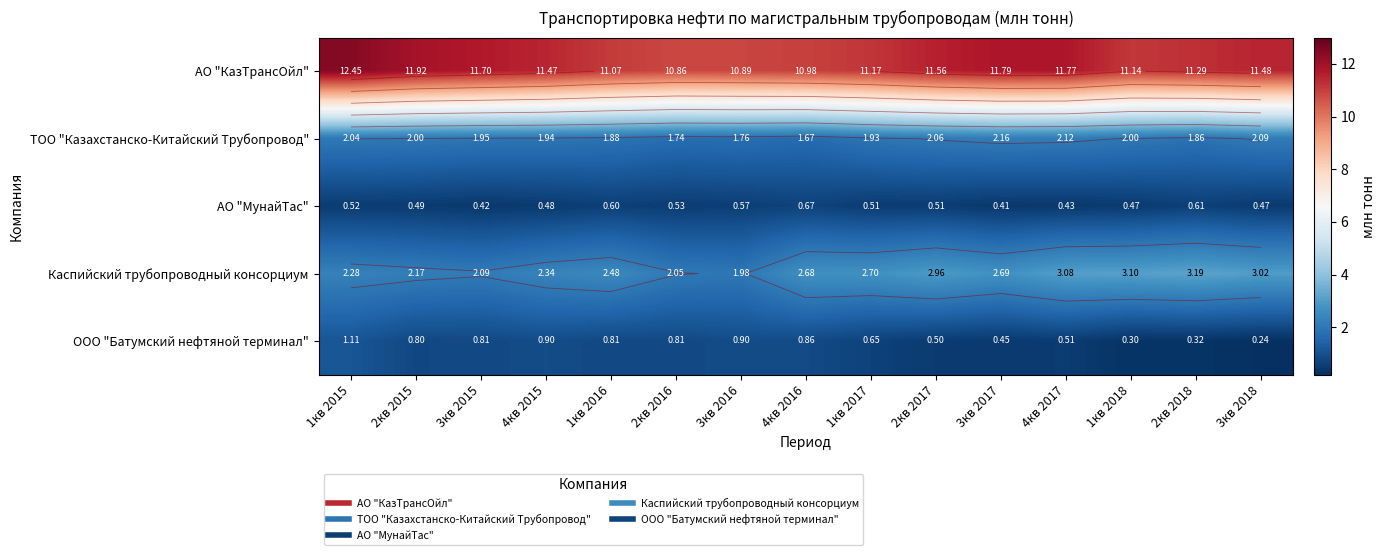

What is the average value of the ООО "Батумский нефтяной терминал" series?

0.7